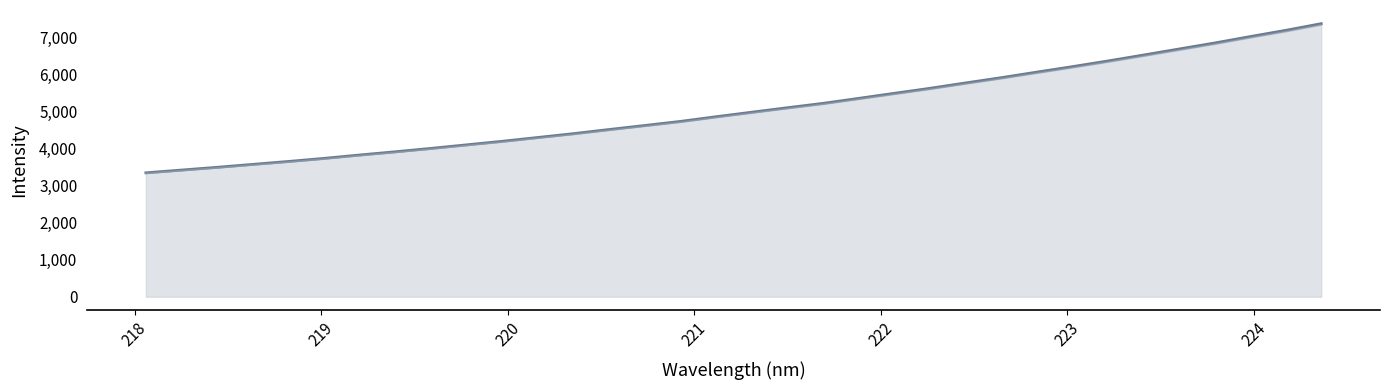

What is the label of the 23rd point from the right?

220.1623